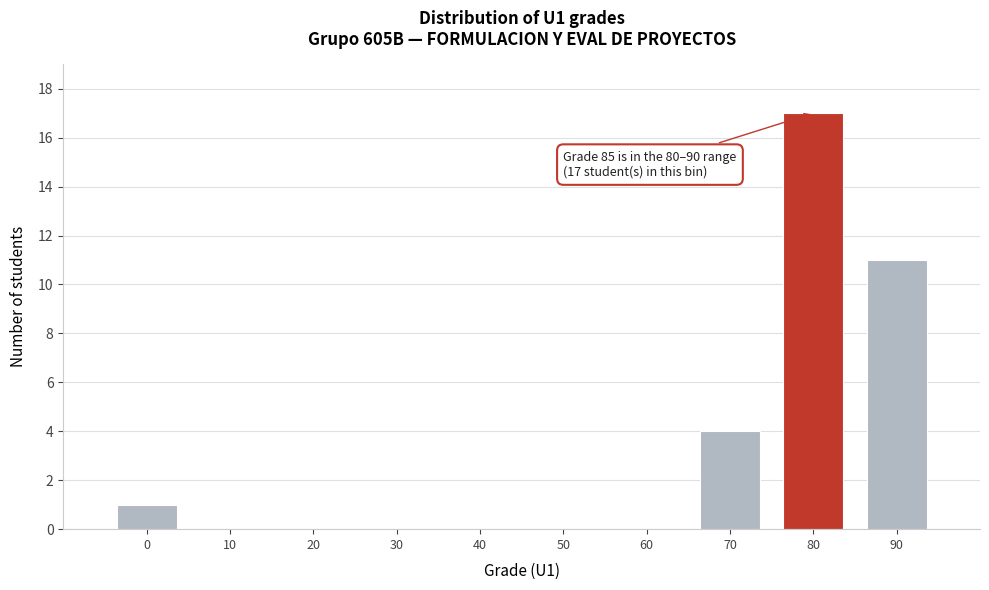

Reading left to right, extract all data points from this chart.

0=1	10=0	20=0	30=0	40=0	50=0	60=0	70=4	80=17	90=11